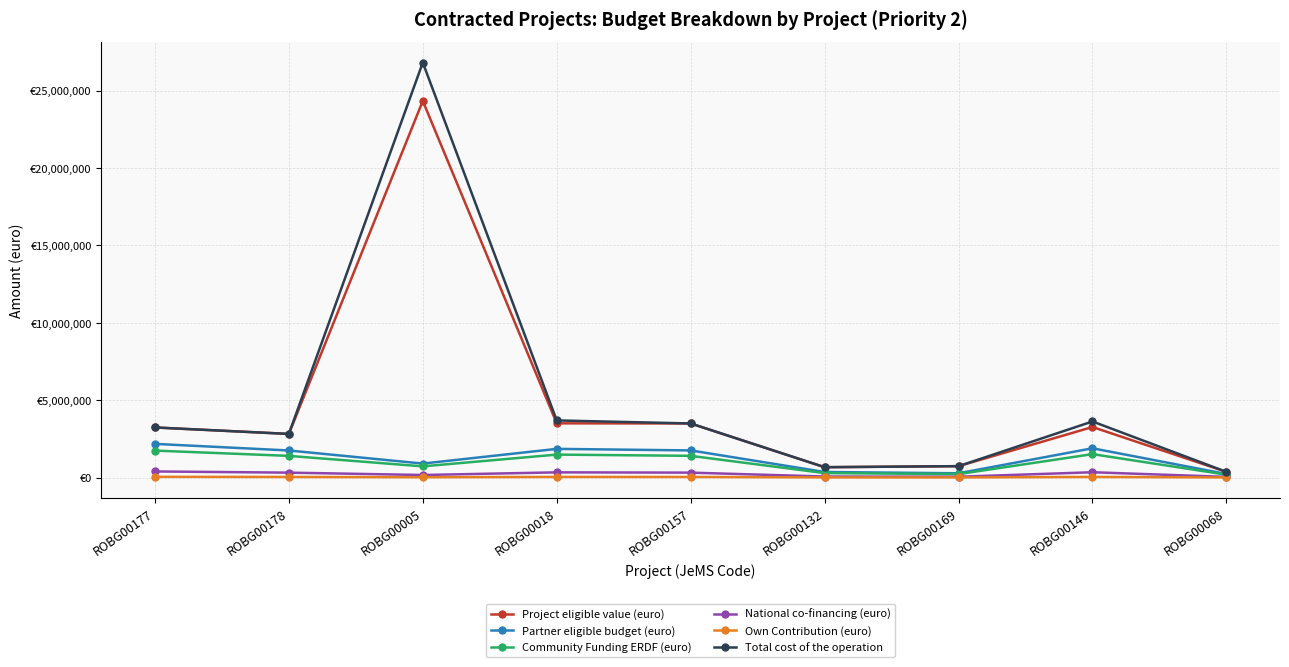

What position from the left is ROBG00005?

3